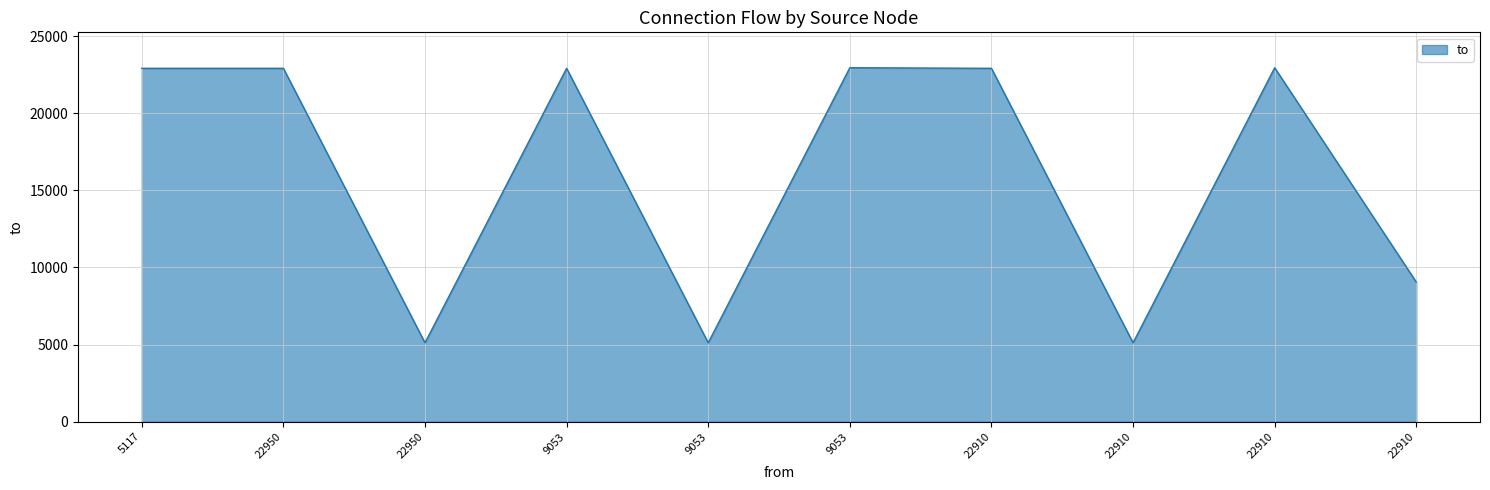

What is the difference between the maximum and second lowest values?

17833